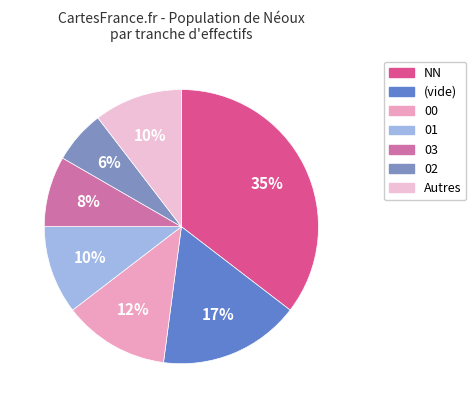

To the nearest percent, what is the average slice percentage?

14%